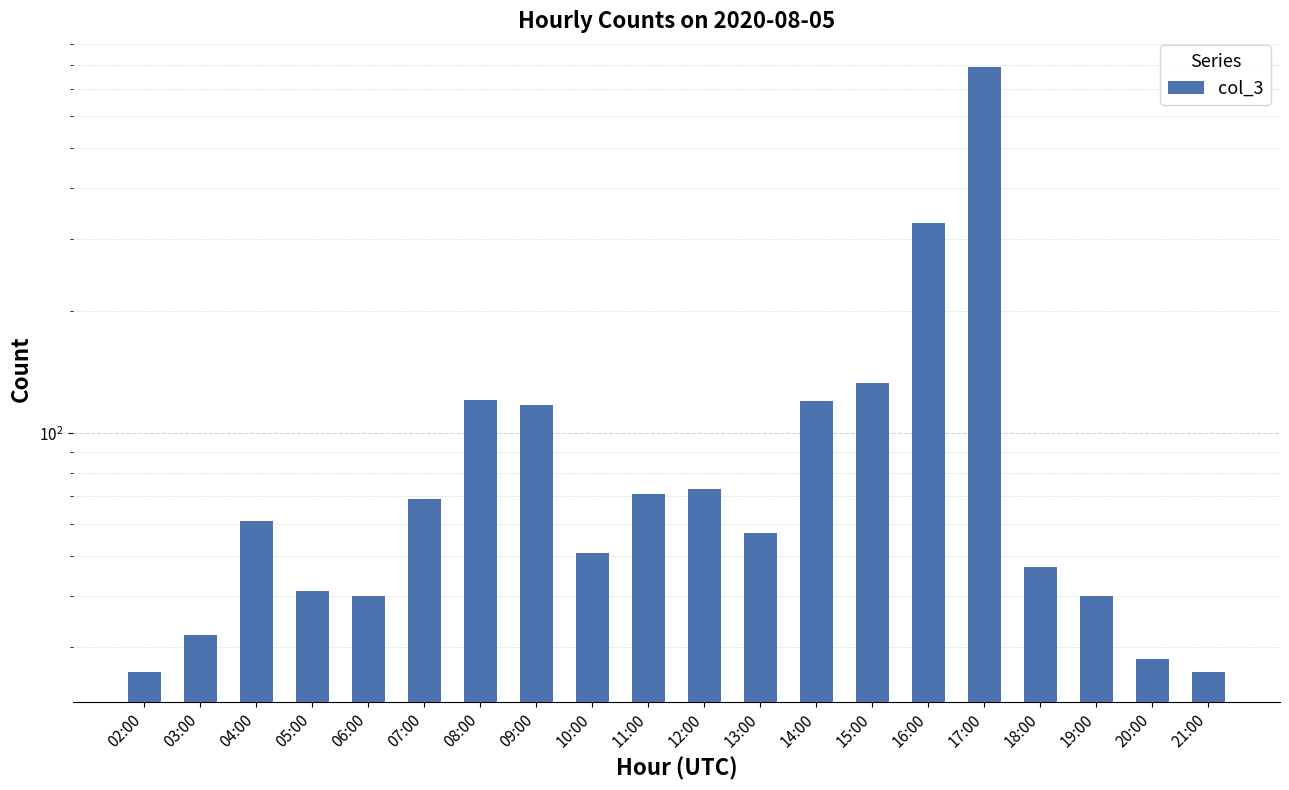

How many series are shown in this chart?

1